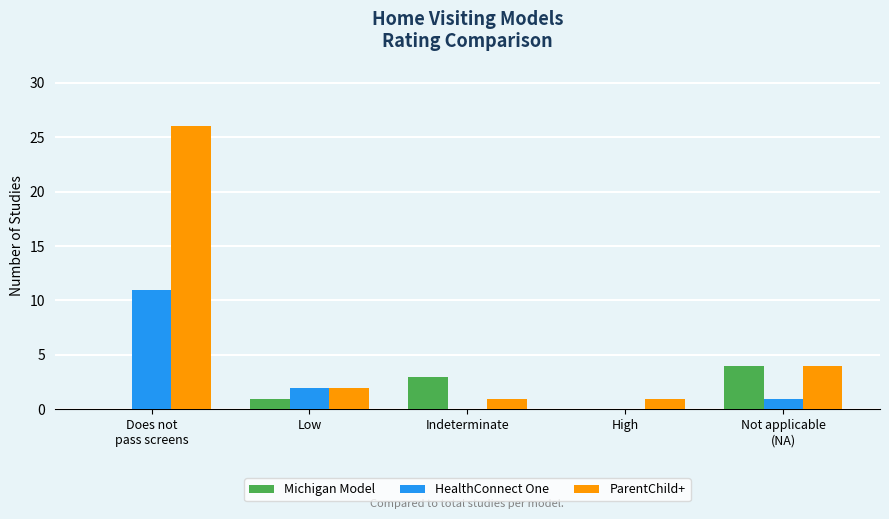

What is the greatest value displayed?

26